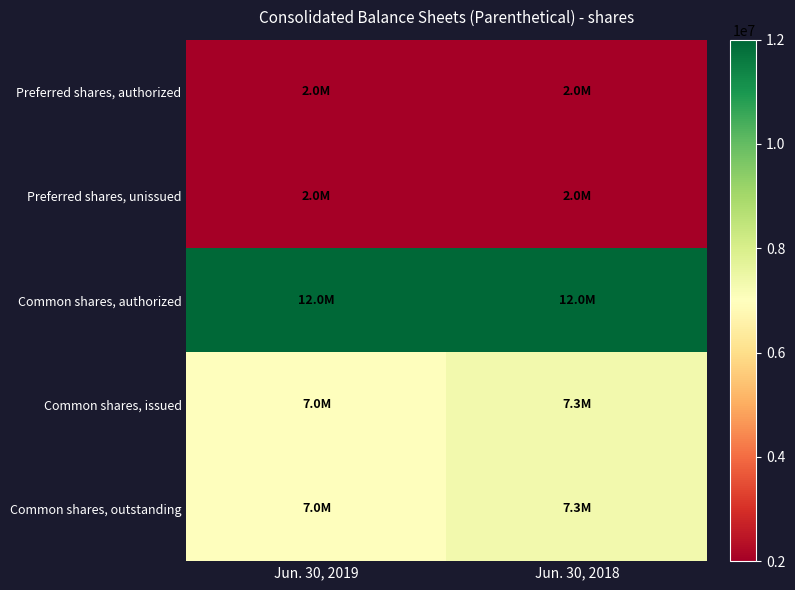

At Jun. 30, 2019, list the series in order from smallest to largest.

Preferred shares, authorized, Preferred shares, unissued, Common shares, issued, Common shares, outstanding, Common shares, authorized